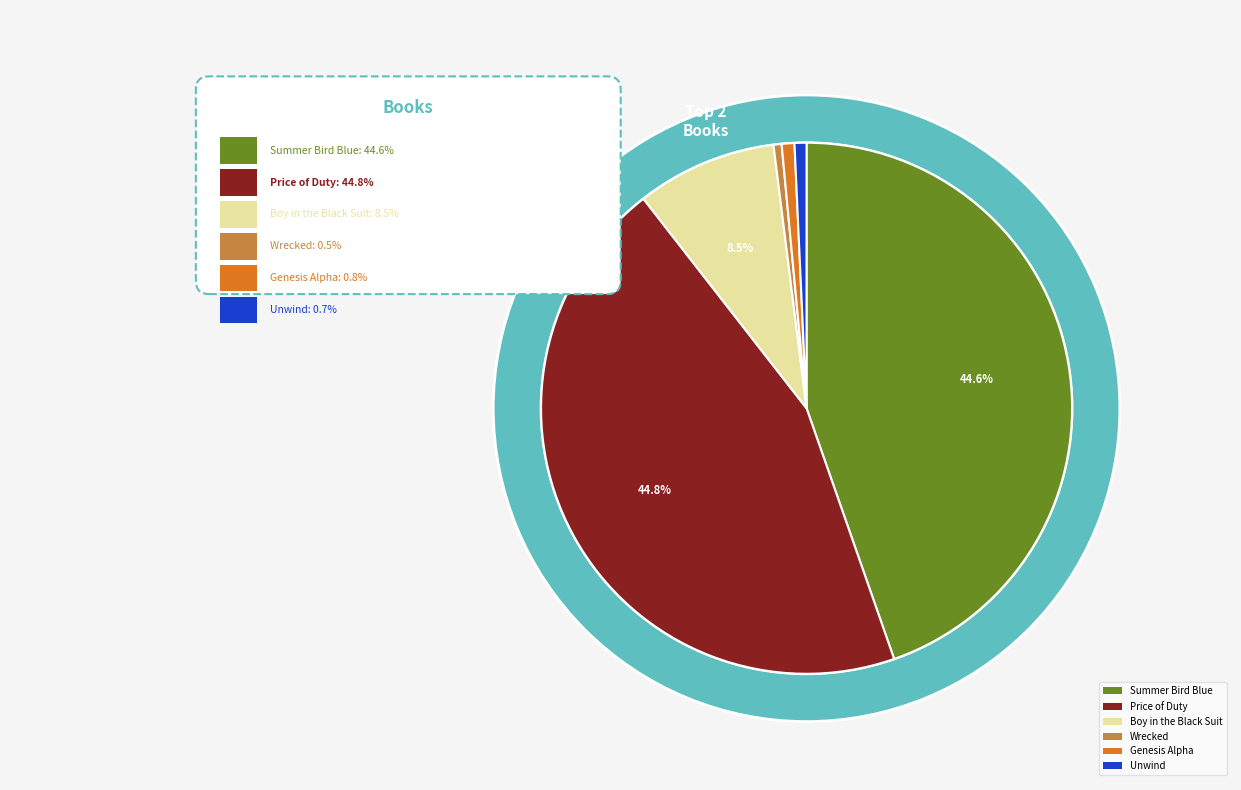

How many slices are in this pie chart?

6